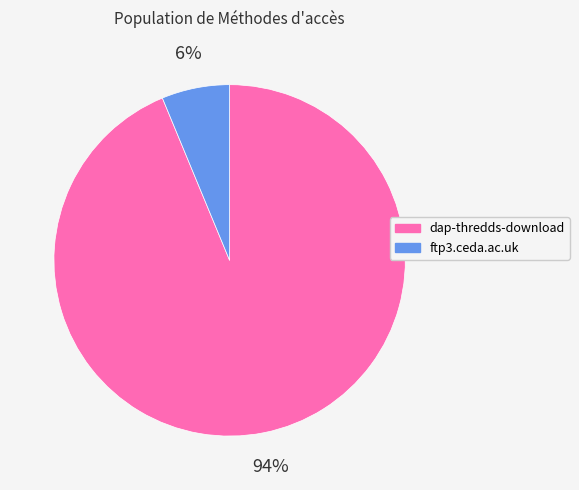

The dap-thredds-download slice represents 94% of the pie. True or false?

True